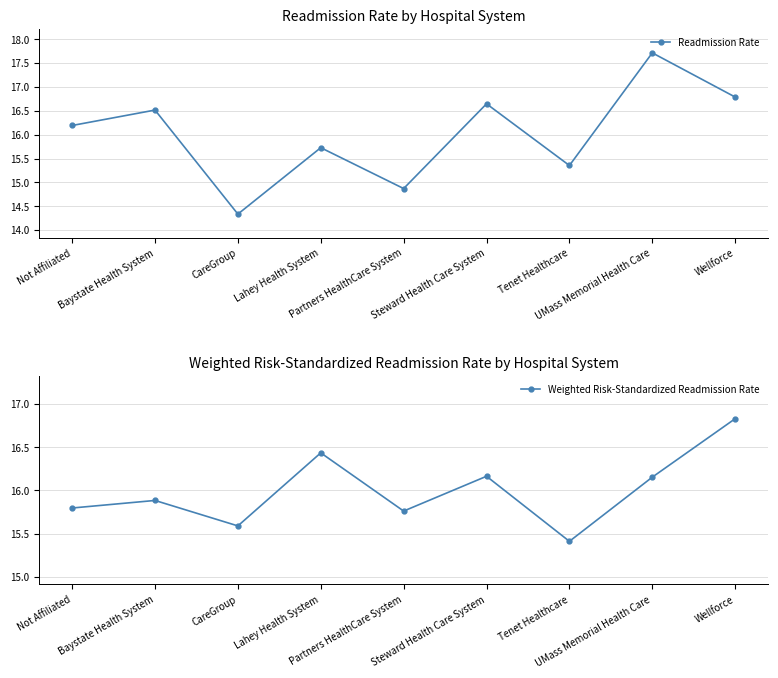

What is the difference between the Weighted Risk-Standardized Readmission Rate values at Lahey Health System and Steward Health Care System?

0.3